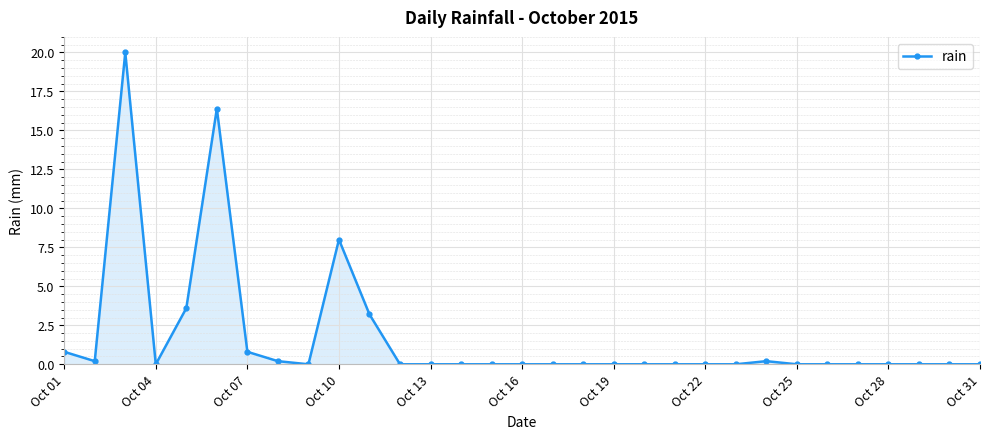

True or false: there are more than 0 points higher than both neighbors.

True